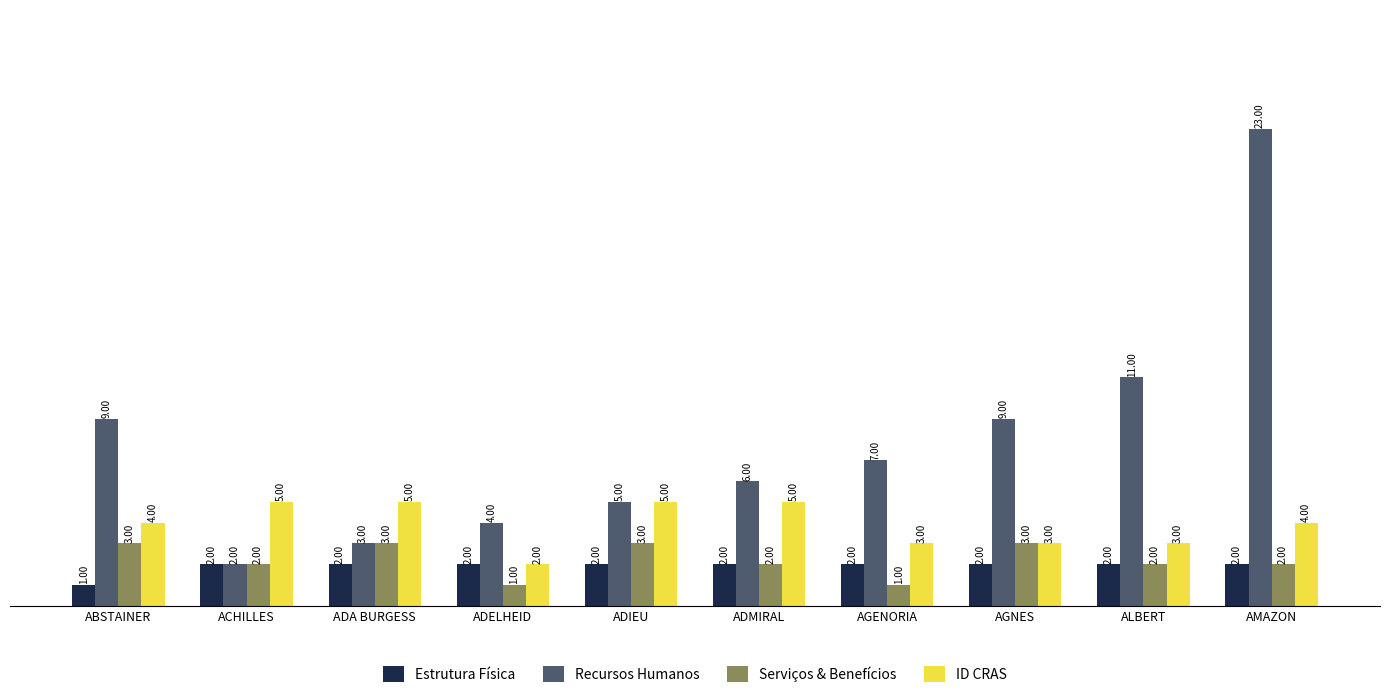

Which category has the highest value across all series?

AMAZON